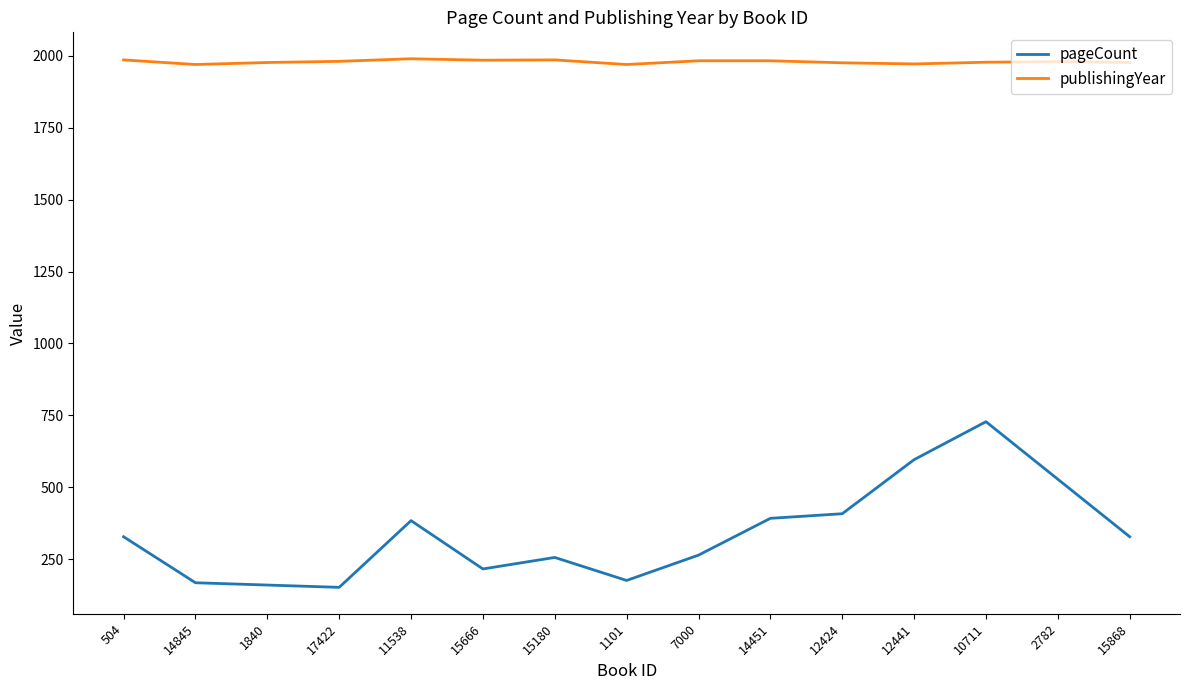

In publishingYear, how many points are lower than both neighbors (excluding endpoints)?

4